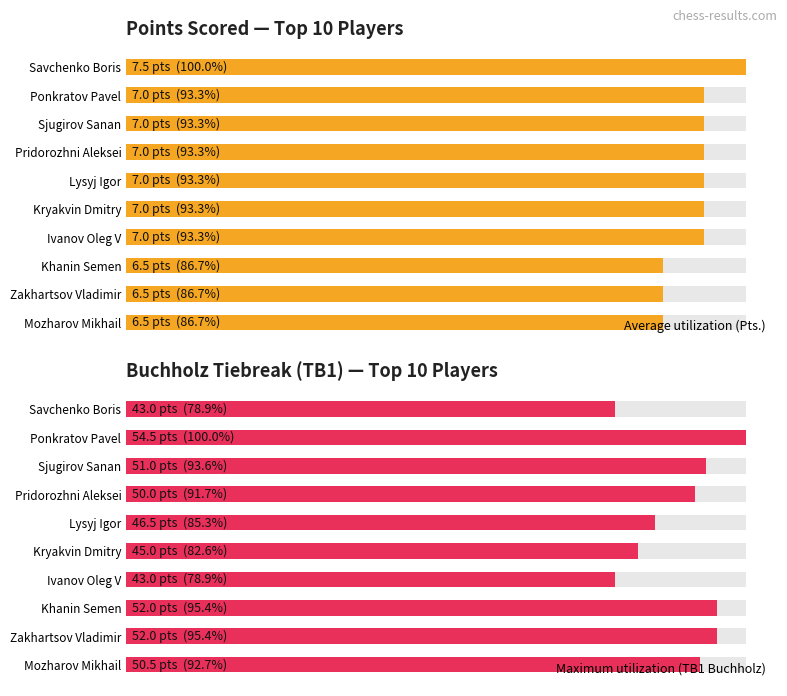

What is the sum of all Average utilization (Pts.) values?

69.0